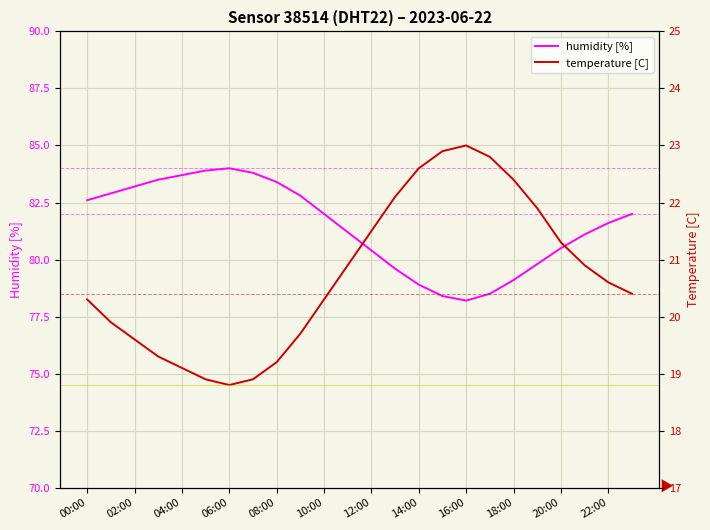

What is the value of the humidity [%] point at the 10th from the left?

82.8